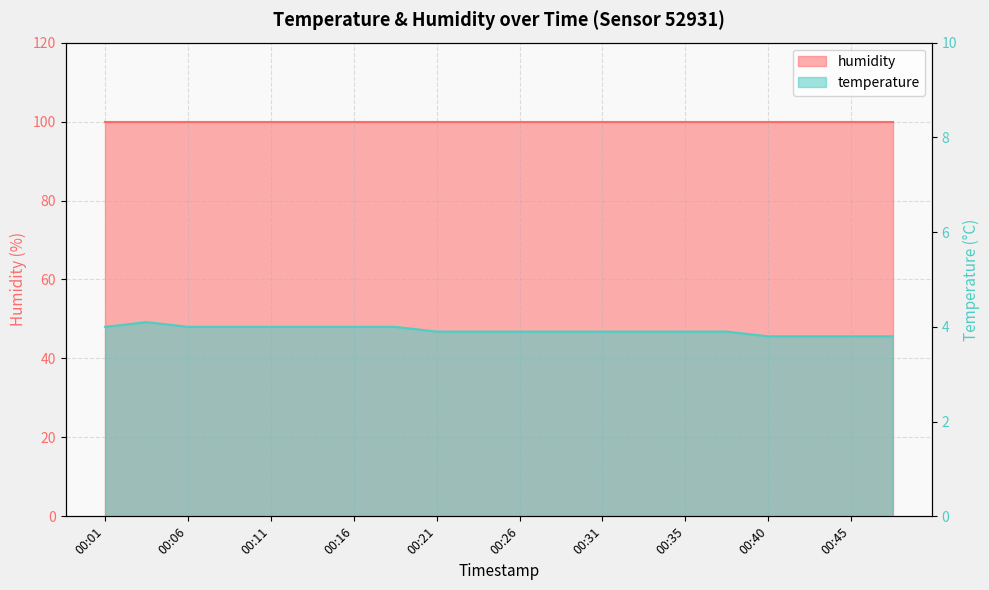

What is the value of the 15th point from the left?

3.9